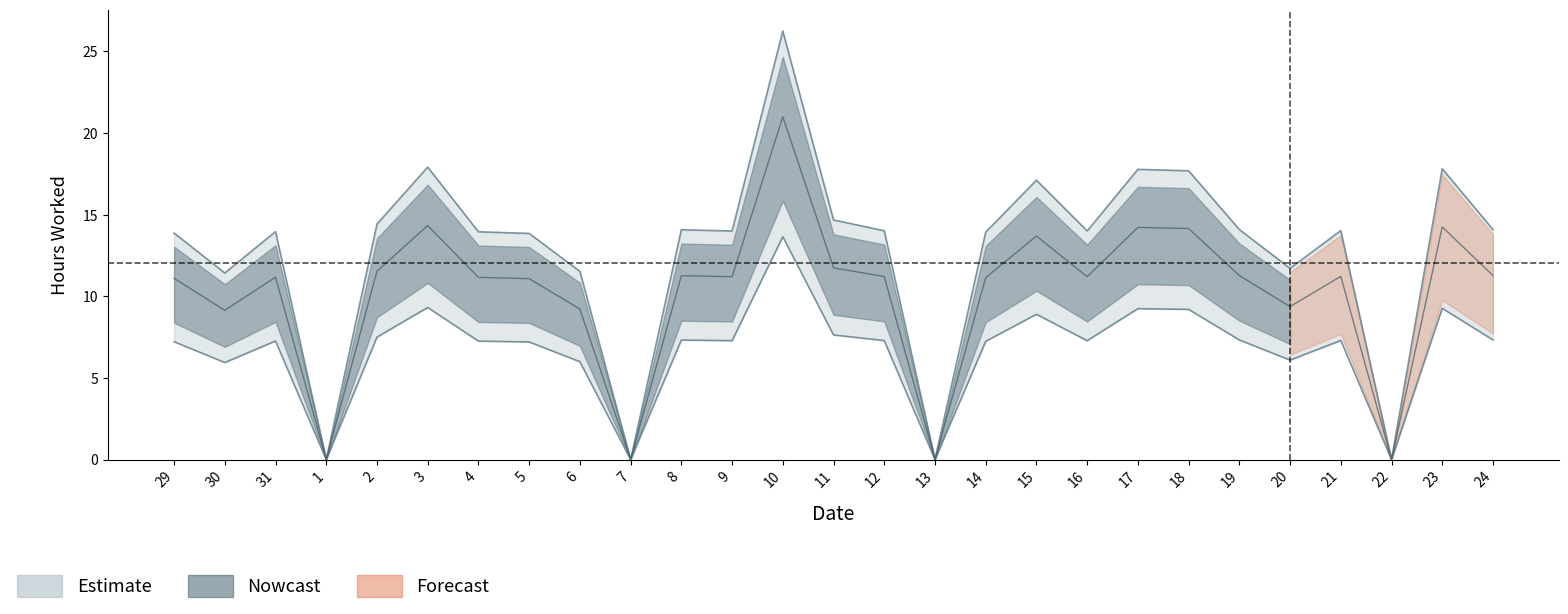

At which category does the data reach its first local valley?

30